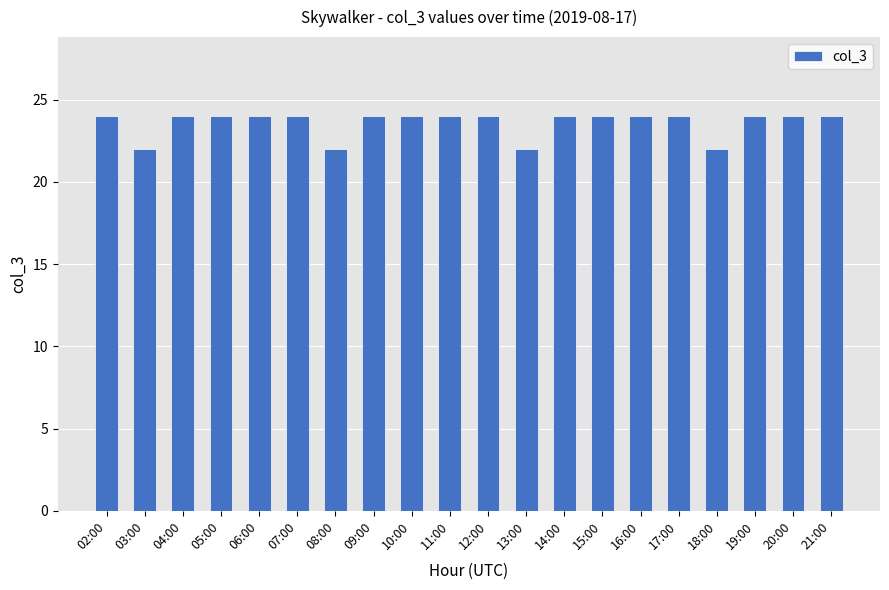

What is the sum of all values?

472